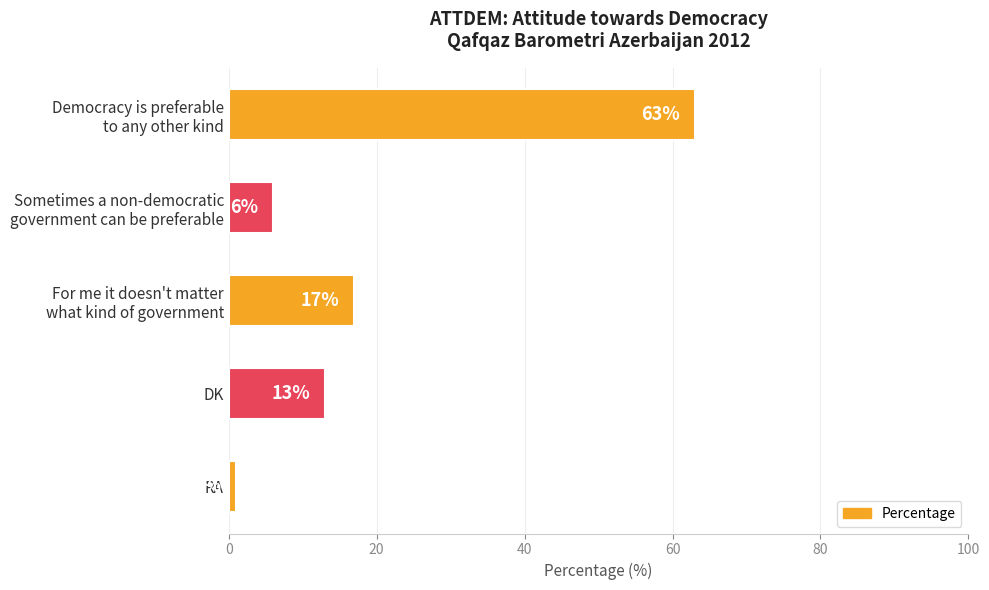

List the labels in order of value, smallest first.

RA, Sometimes a non-democratic
government can be preferable, DK, For me it doesn't matter
what kind of government, Democracy is preferable
to any other kind